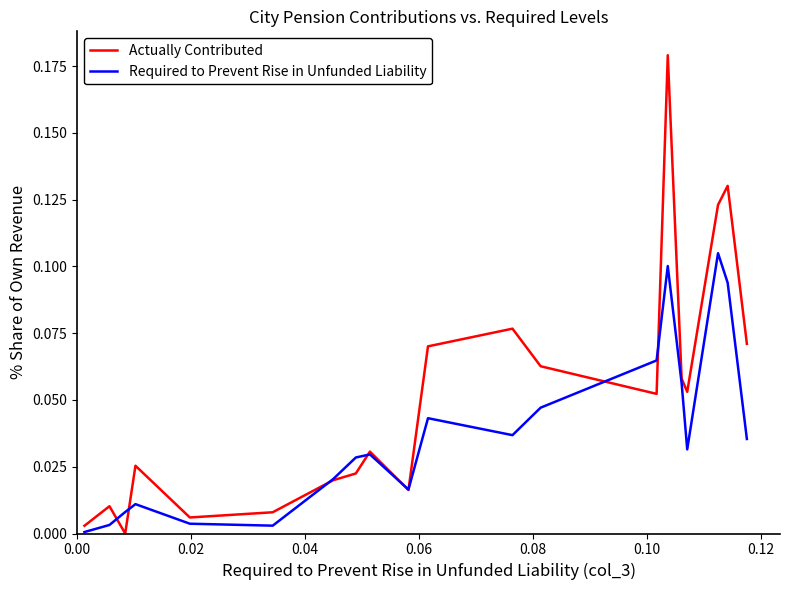

List the series in order of their overall mean, lowest first.

Required to Prevent Rise in Unfunded Liability, Actually Contributed